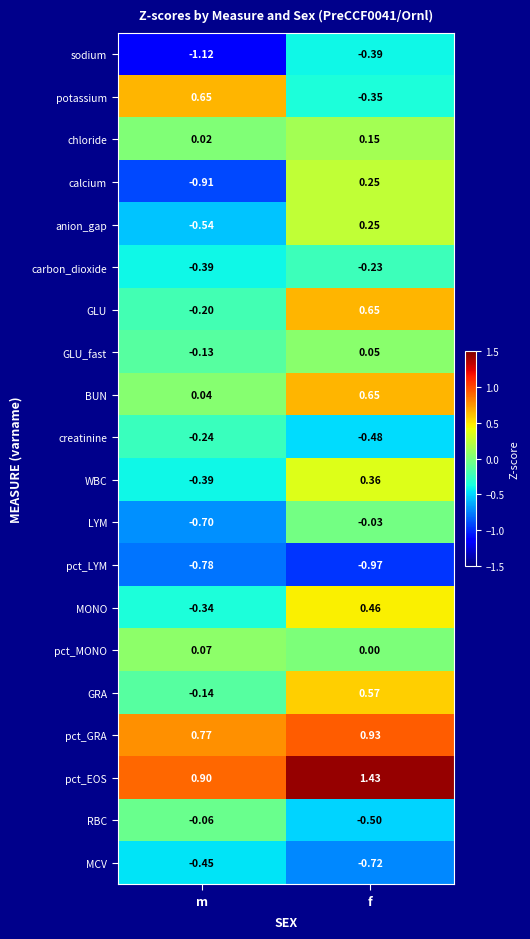

What is the total value across all series at m?

-3.9